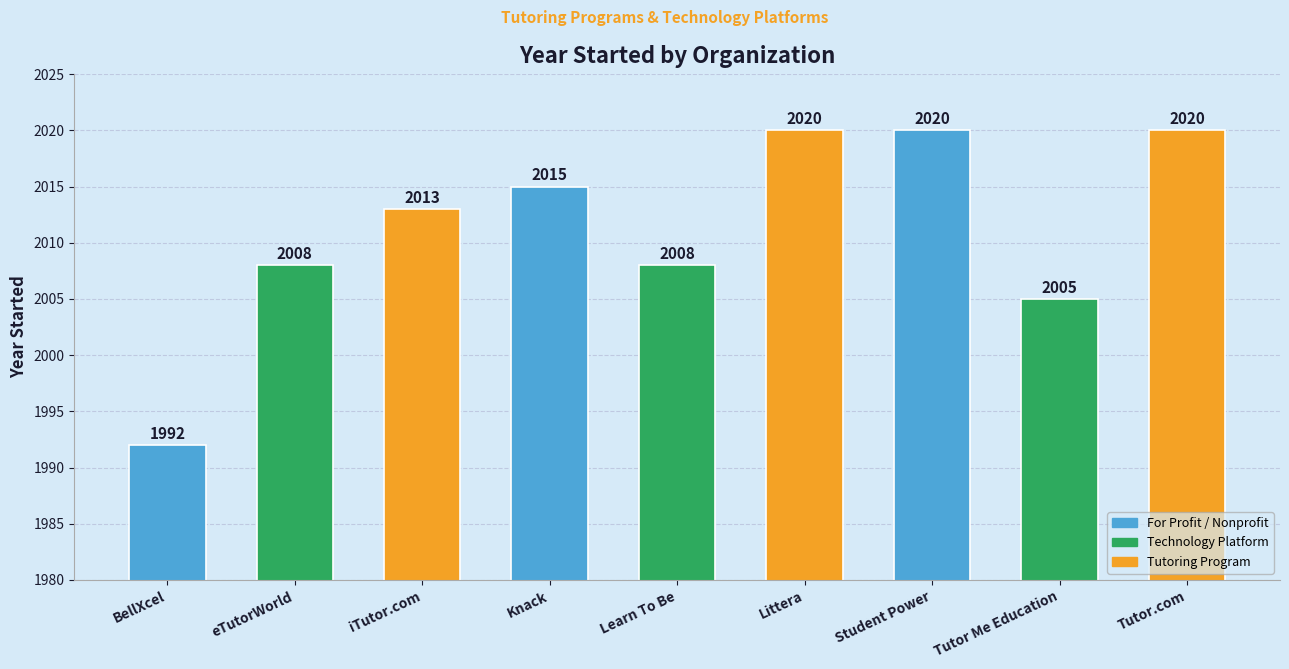

At which category does the chart reach its minimum across all series?

BellXcel